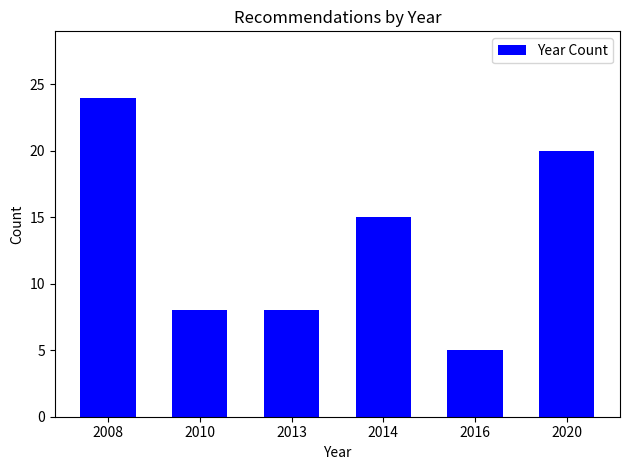

Reading right to left, what are all the values shown in this chart?

2020=20	2016=5	2014=15	2013=8	2010=8	2008=24